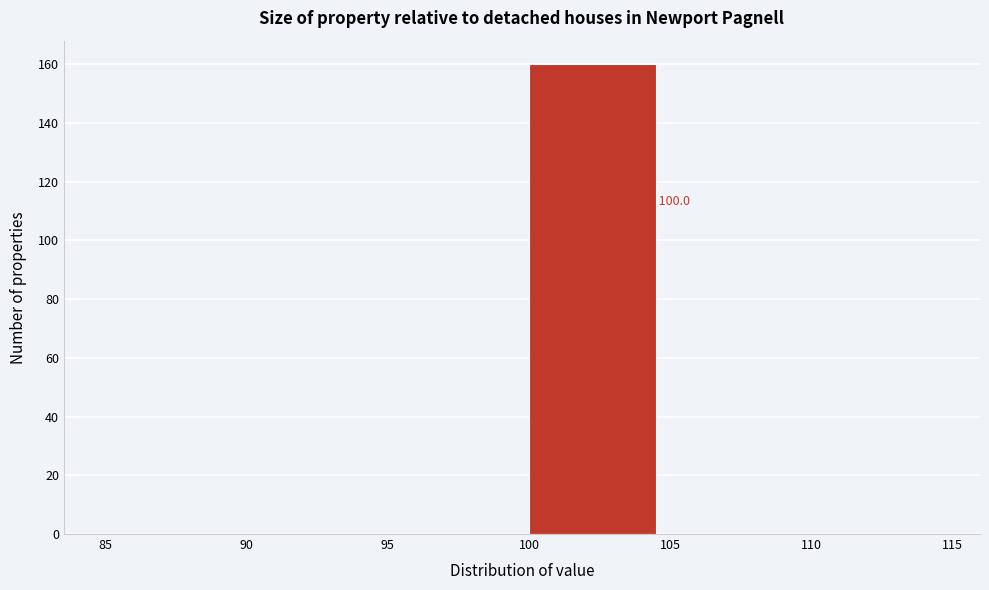

Which range on the x-axis has the tallest bar?

100 to 105